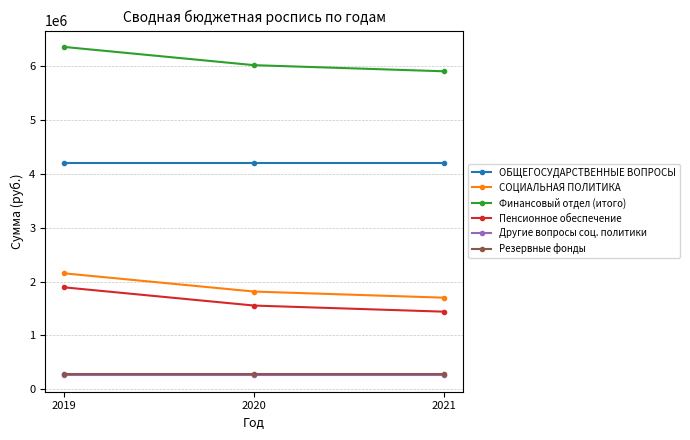

At which label is СОЦИАЛЬНАЯ ПОЛИТИКА closest to 1927841?

2020